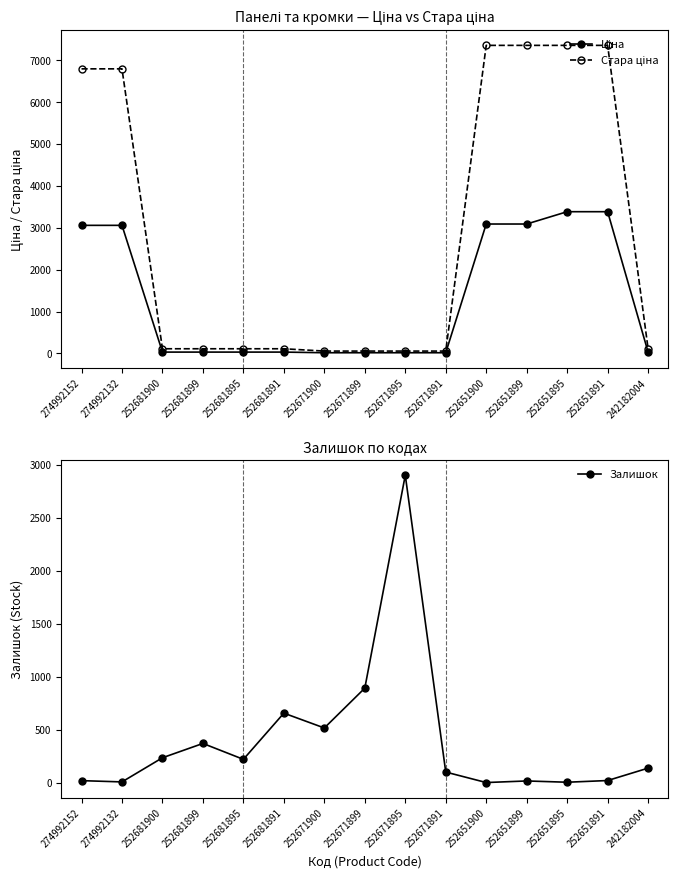

What is the difference between the Ціна values at 252651900 and 252671899?

3075.8